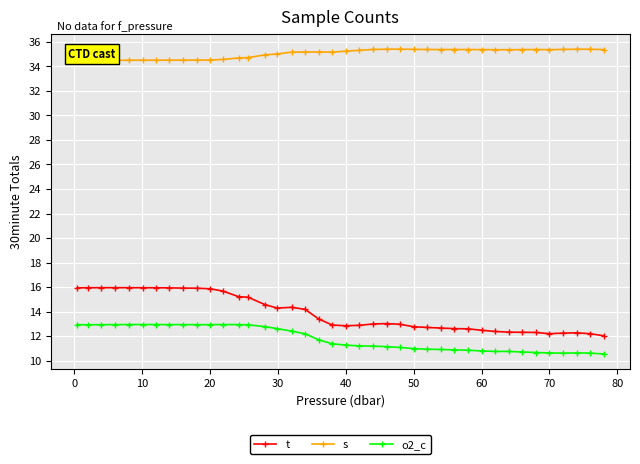

What is the highest value of the o2_c series?

12.9